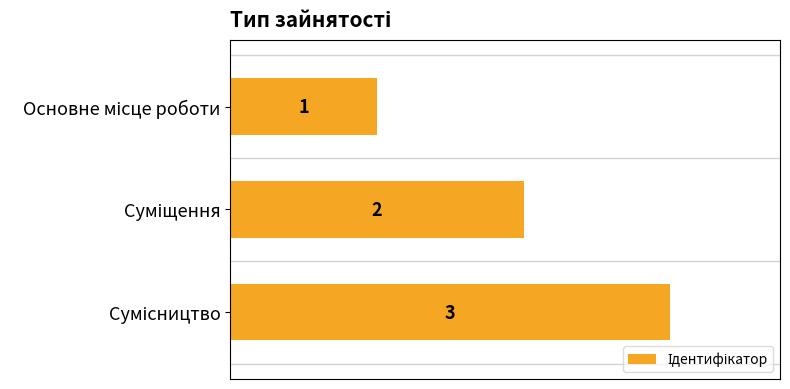

What is the value of the 1st bar from the top?

1